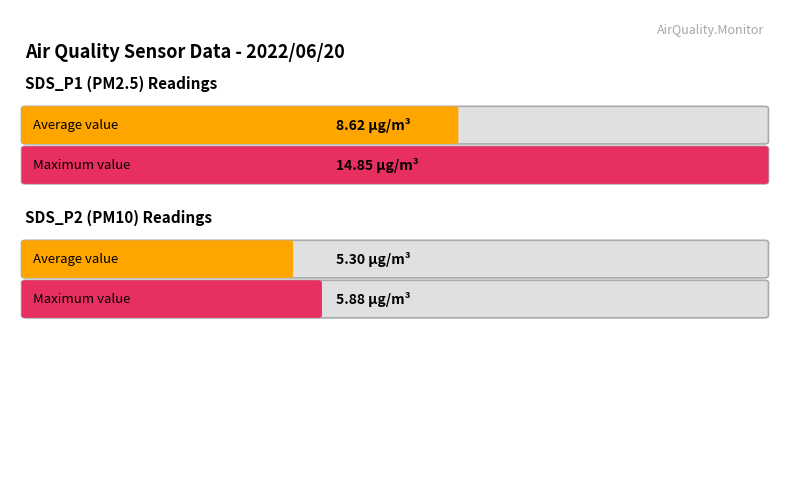

Is it true that SDS_P1 equals 2.3 at 00:20?

False